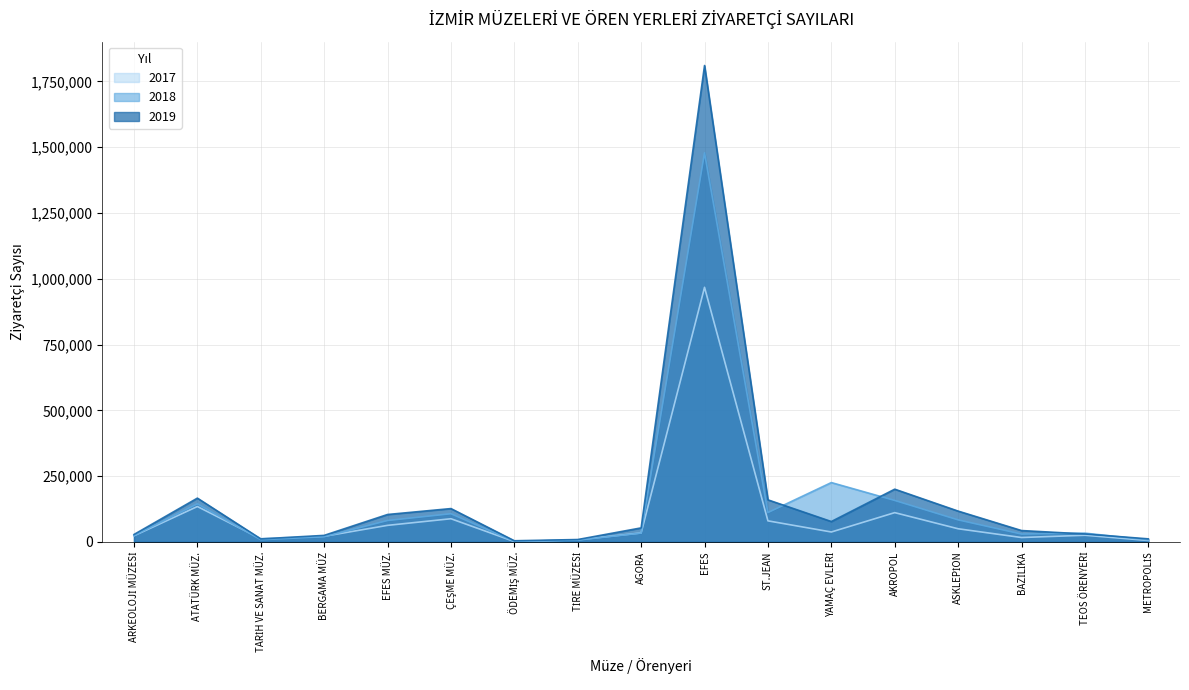

How many lines are shown in the chart?

3